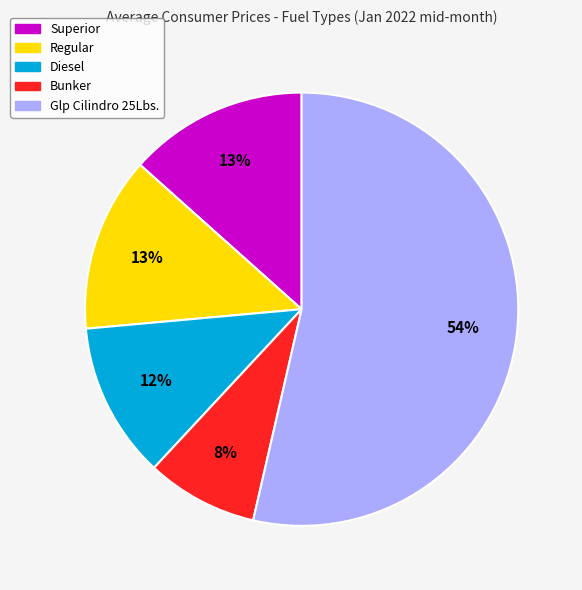

To the nearest percent, what is the average slice percentage?

20%